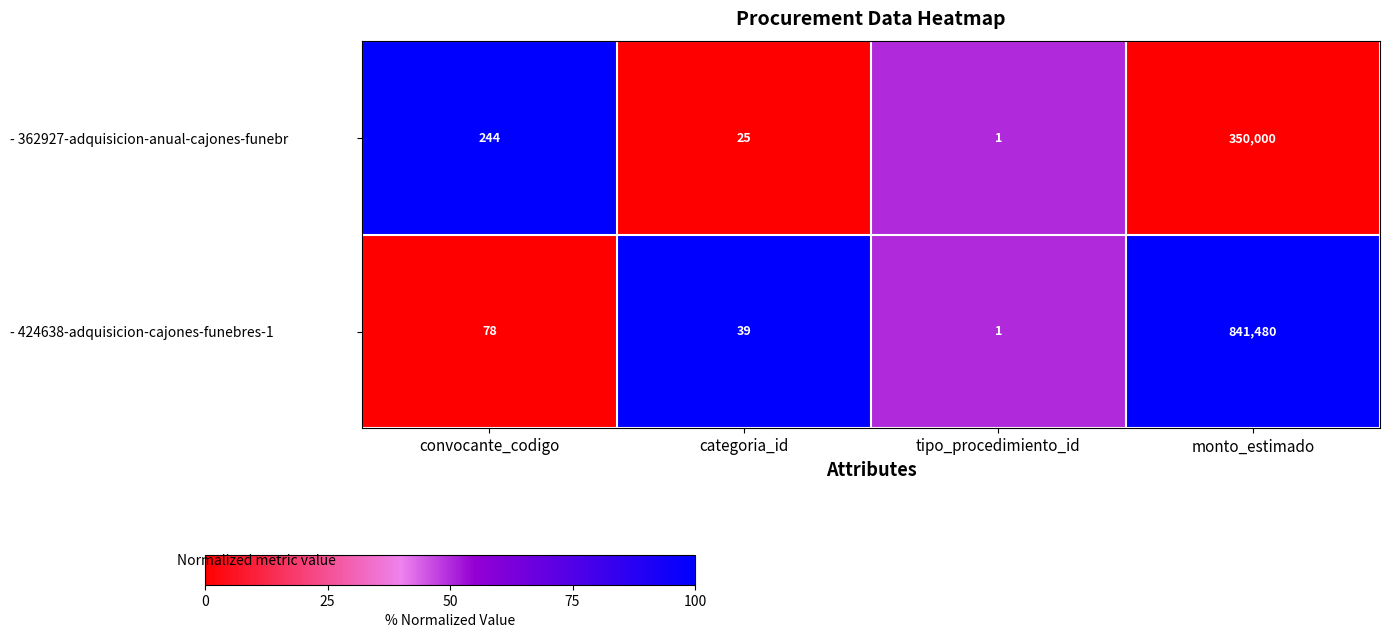

Between convocante_codigo and tipo_procedimiento_id, which series saw the biggest shift?

- 362927-adquisicion-anual-cajones-funebr